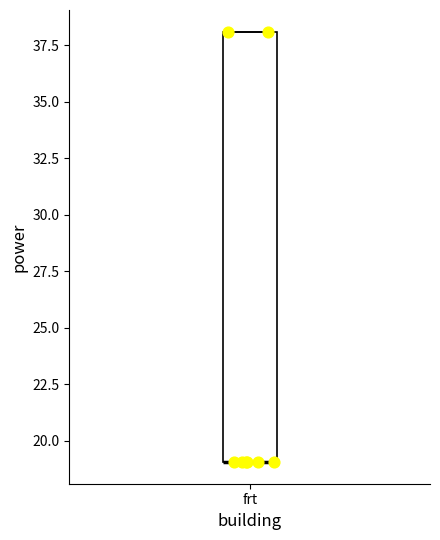

Read this box plot against the y-axis: the position of the median line, the range covered by the box, and the ends of both whiskers. The values are not printed on the chart, so give them approximately, as read against the axis.

median 19 (drawn on the box's lower edge), box 19 to 38, whiskers 19 to 38